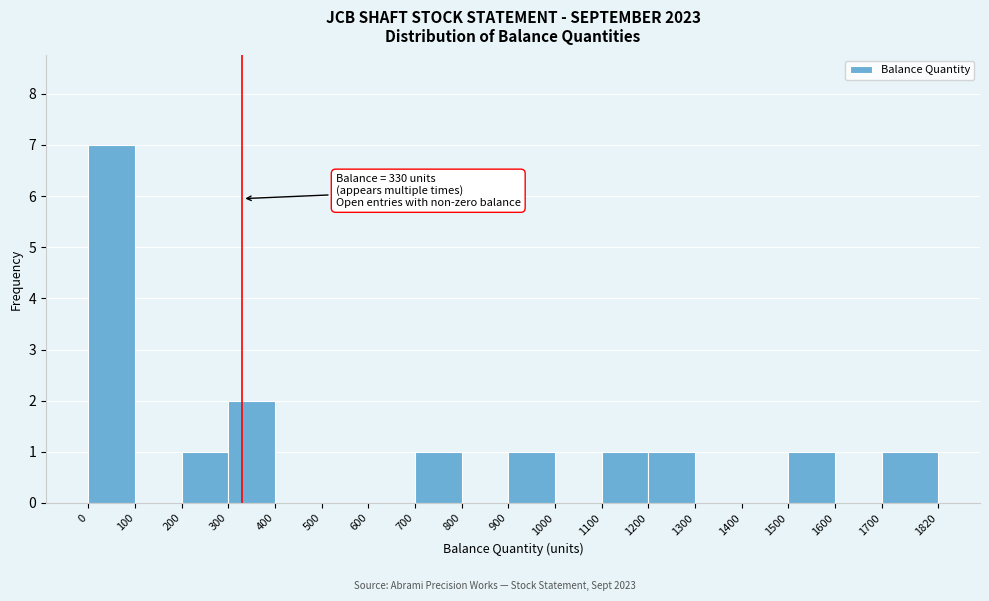

Which range on the x-axis has the tallest bar?

0 to 100